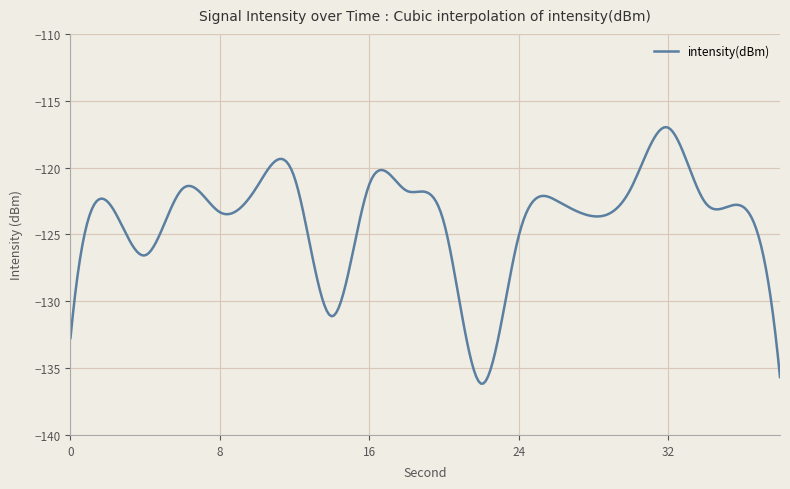

What is the maximum value shown in the chart?

-117.0